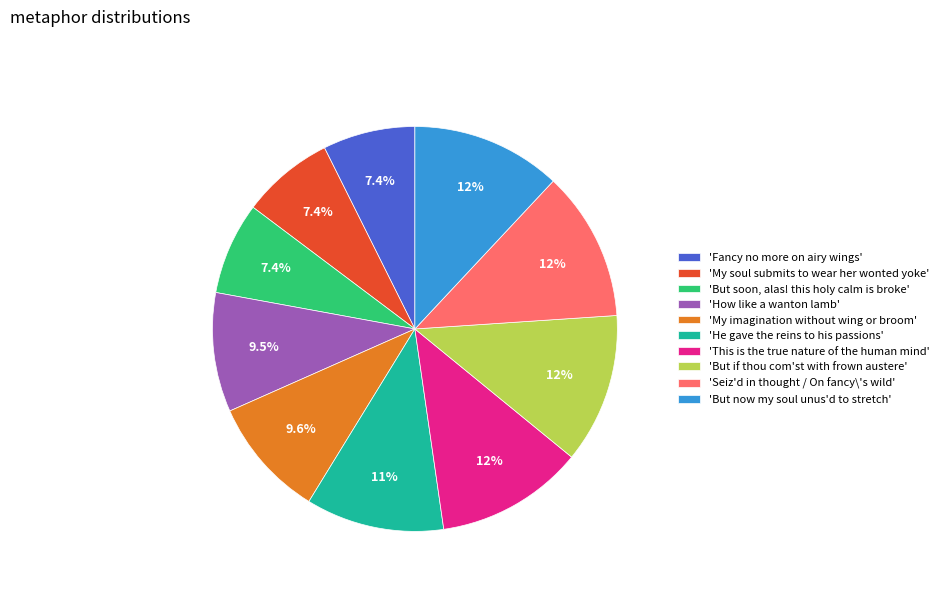

Count the number of slices in the pie.

10